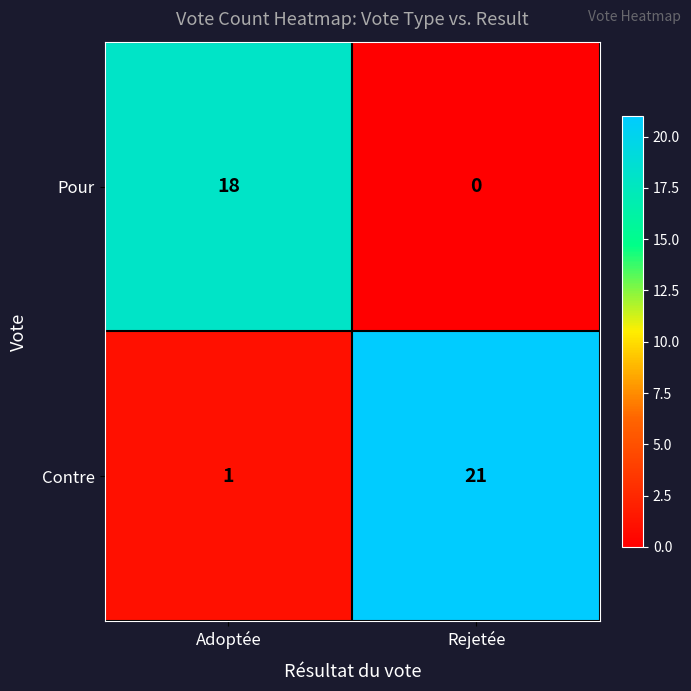

What is the sum of all Contre values?

22